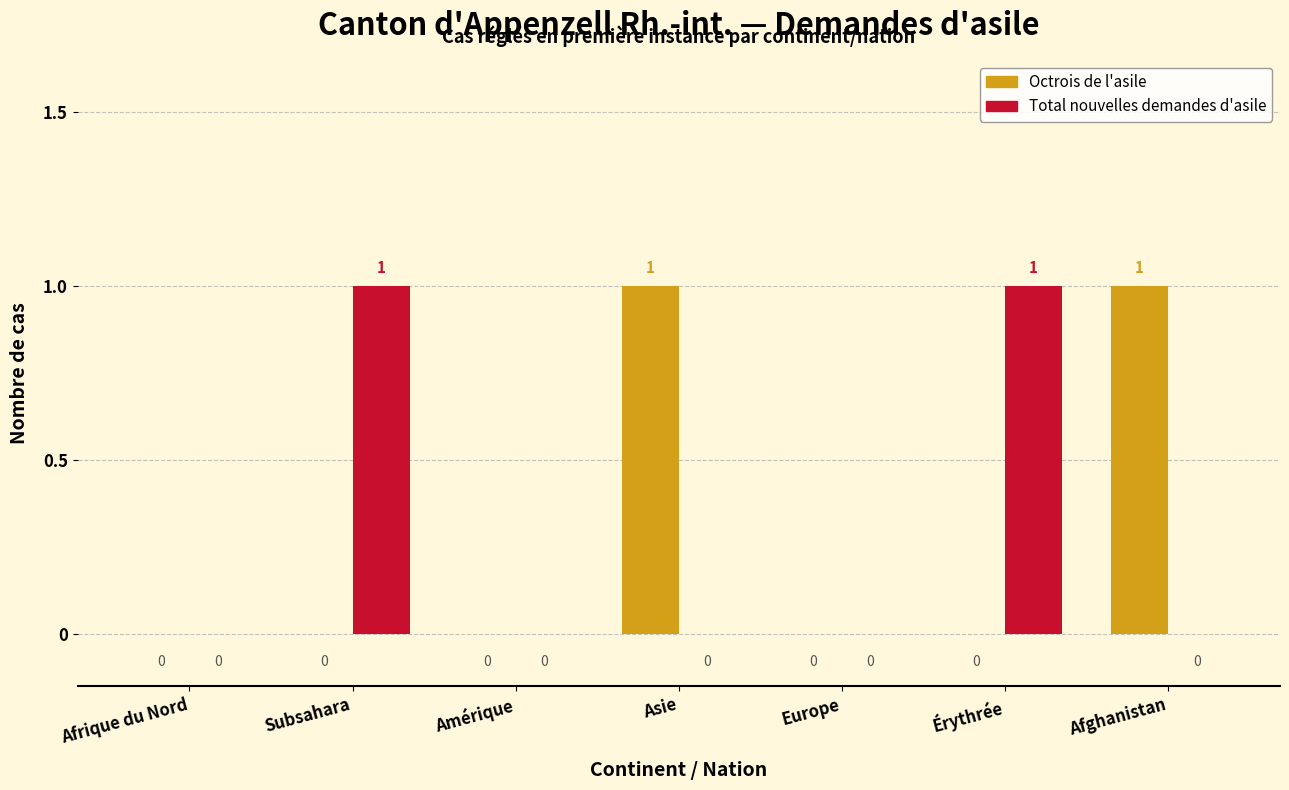

Reading left to right, list all the values displayed in this chart.

Octrois de l'asile: Afrique du Nord=0	Subsahara=0	Amérique=0	Asie=1	Europe=0	Érythrée=0	Afghanistan=1
Total nouvelles demandes d'asile: Afrique du Nord=0	Subsahara=1	Amérique=0	Asie=0	Europe=0	Érythrée=1	Afghanistan=0